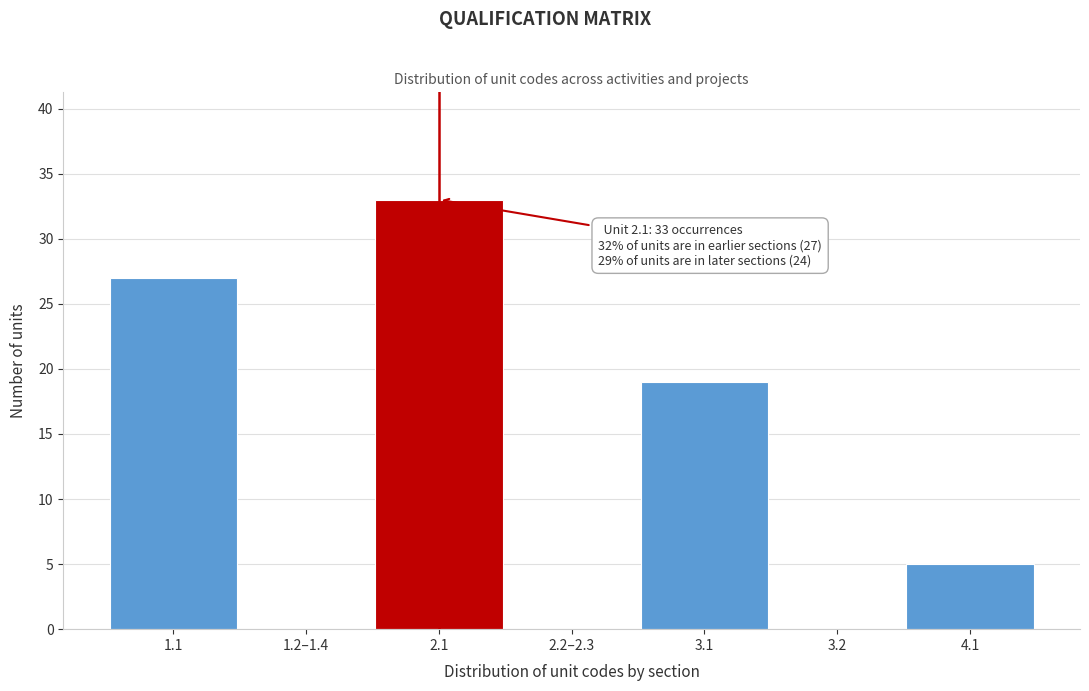

Reading left to right, what are all the values shown in this chart?

1.1=27	1.2–1.4=0	2.1=33	2.2–2.3=0	3.1=19	3.2=0	4.1=5